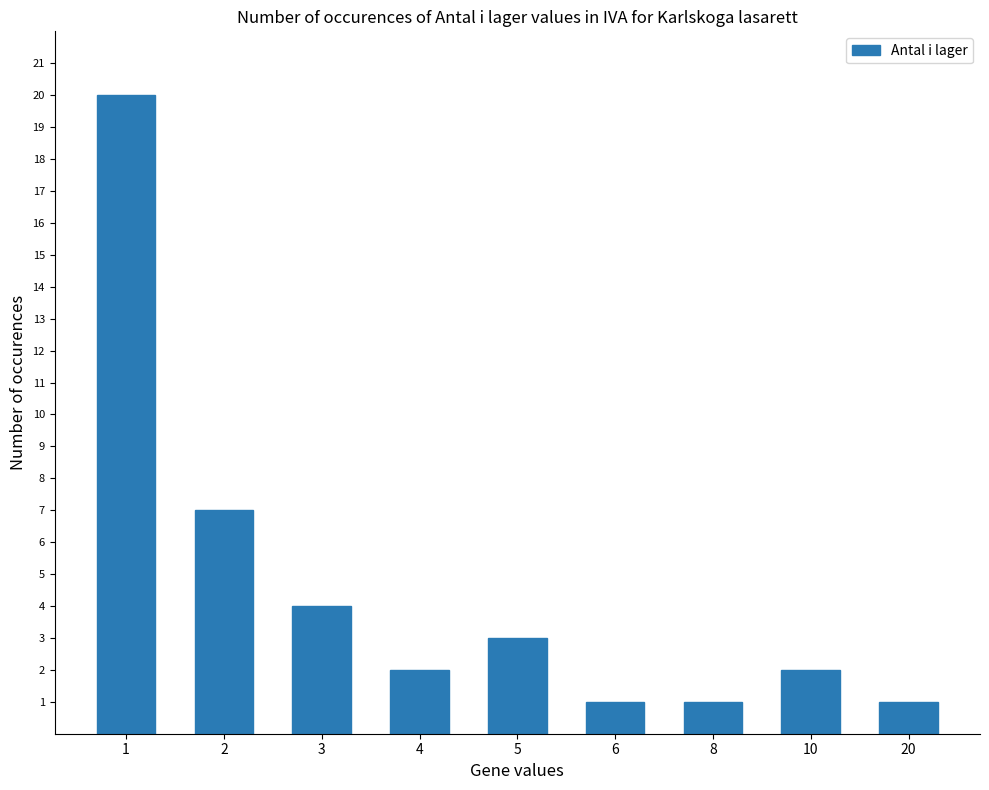

At which category does the chart reach its peak across all series?

1